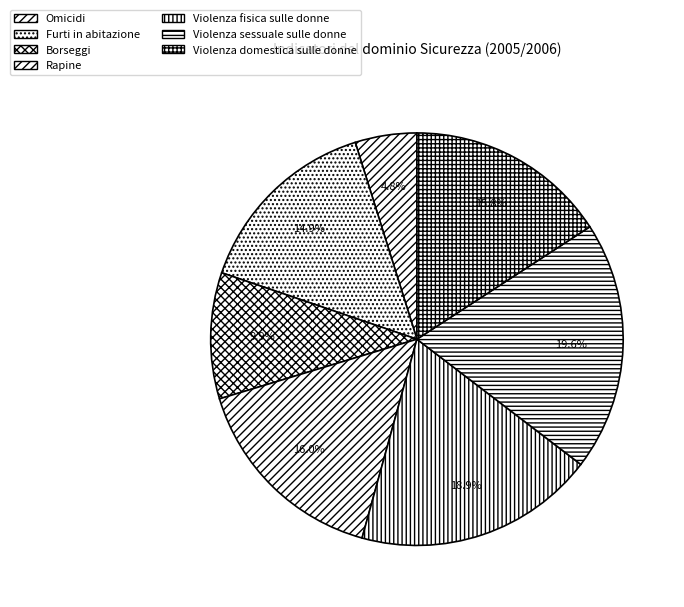

To the nearest percent, what is the average slice percentage?

14%